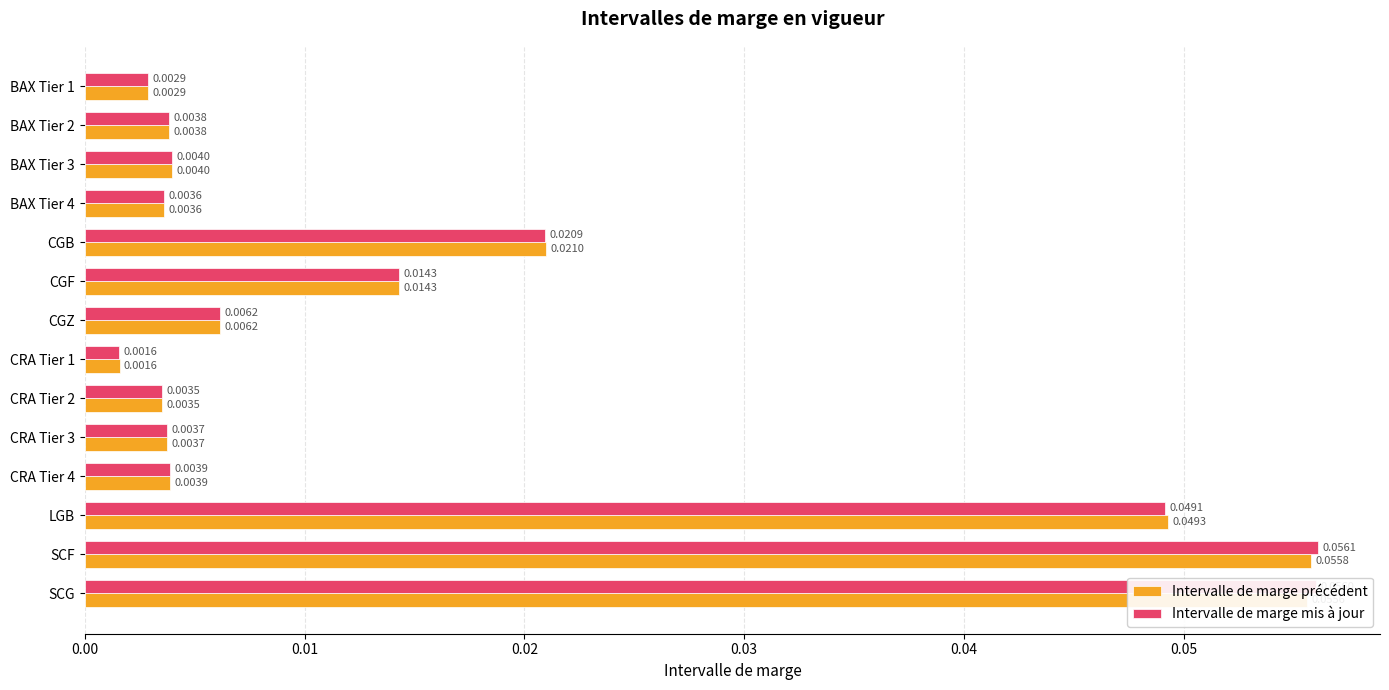

Between CGF and SCG, which series saw the biggest shift?

Intervalle de marge mis à jour